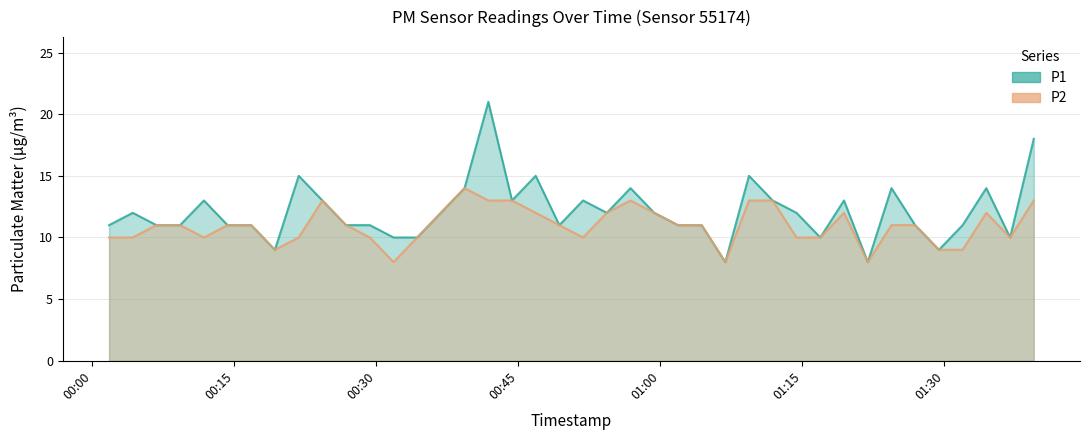

At 2023-12-04T00:36:49, list the series in order from smallest to largest.

P1, P2